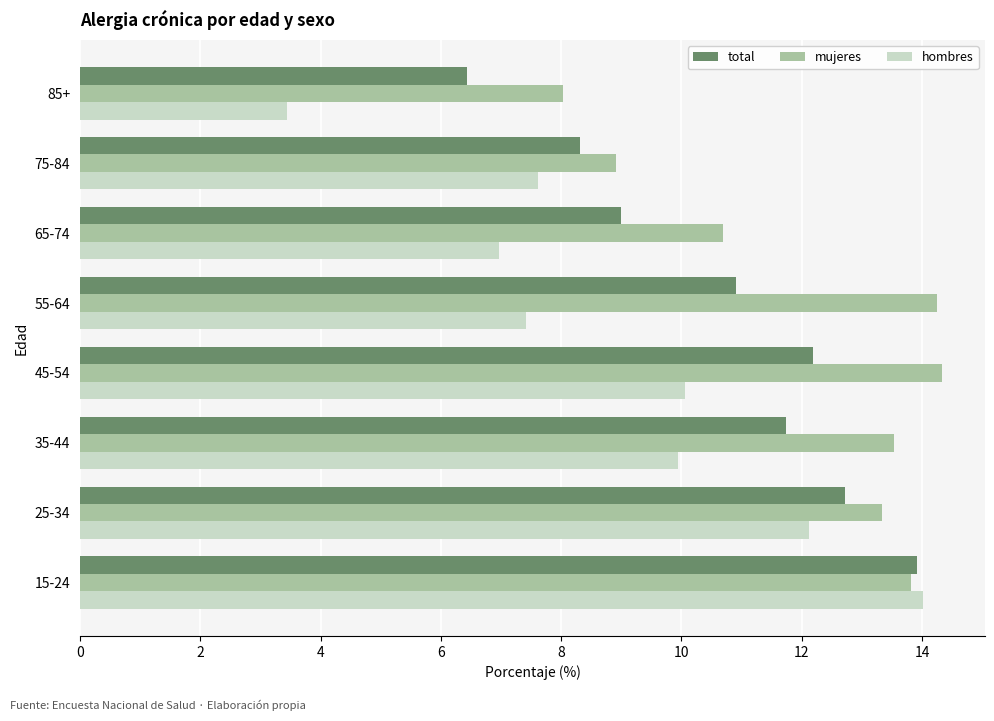

True or false: total has a value of 9.0 at 65-74.

True